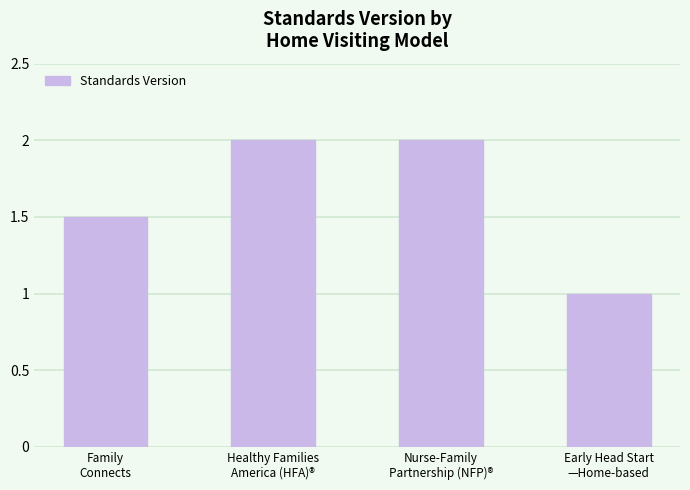

Reading left to right, extract all data points from this chart.

1.5	2.0	2.0	1.0